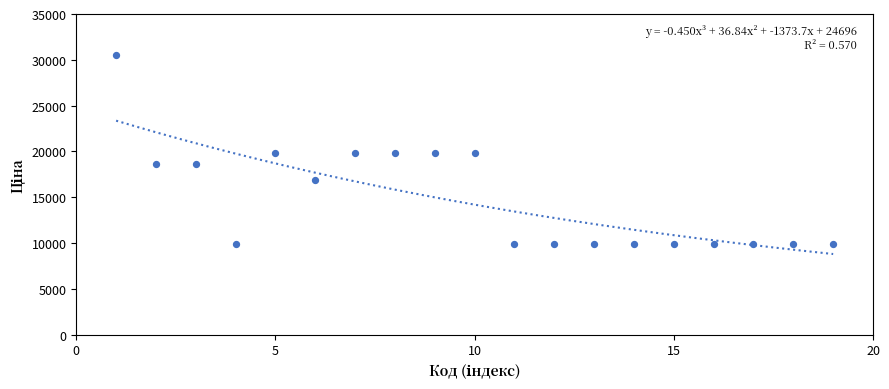

What is the range of Y values (max minus min)?

20603.9